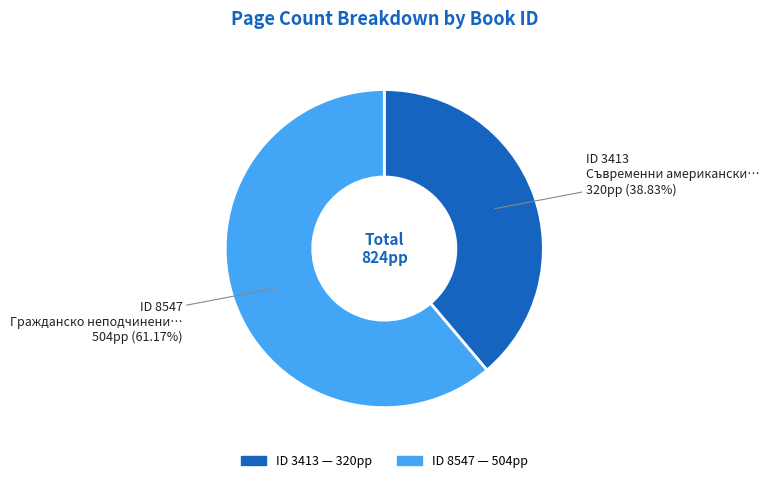

Does any single category account for the majority?

Yes